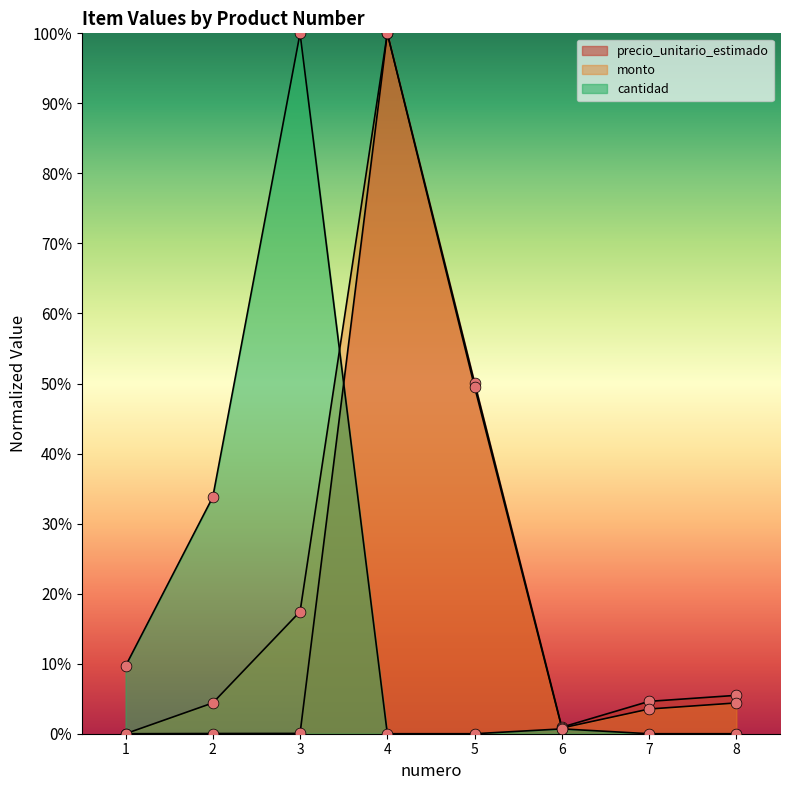

At how many categories does at least one series exceed 0?

8